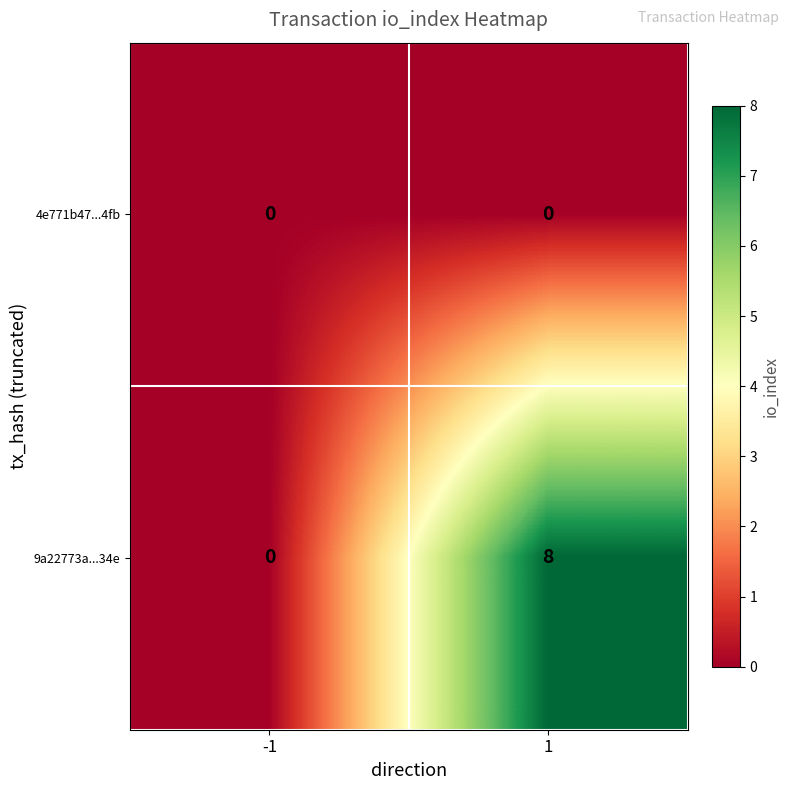

List the series in order of their peak value, lowest first.

4e771b47...4fb, 9a22773a...34e